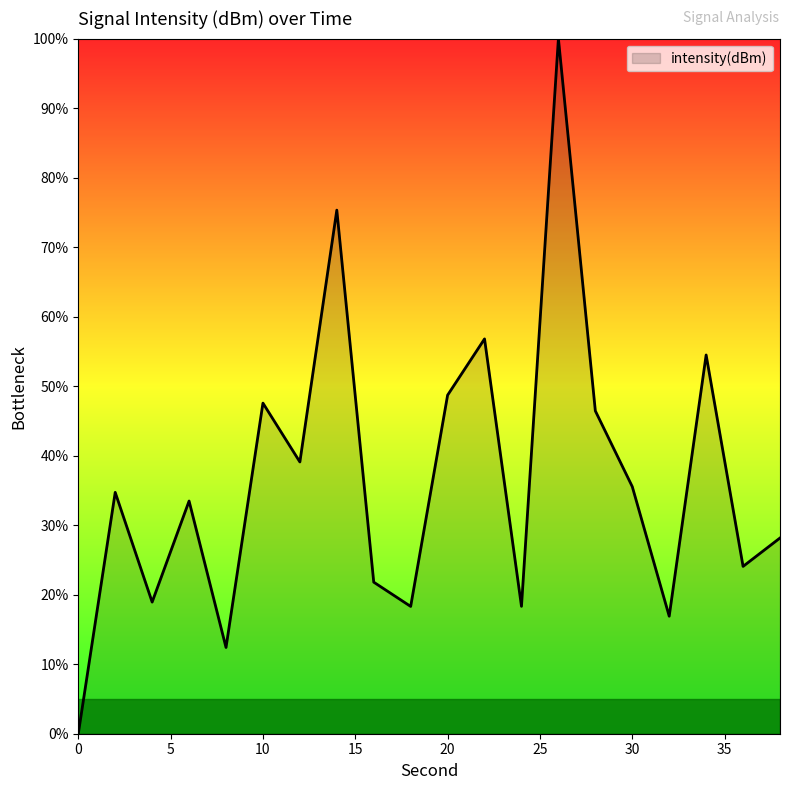

What is the maximum value shown in the chart?

100.0